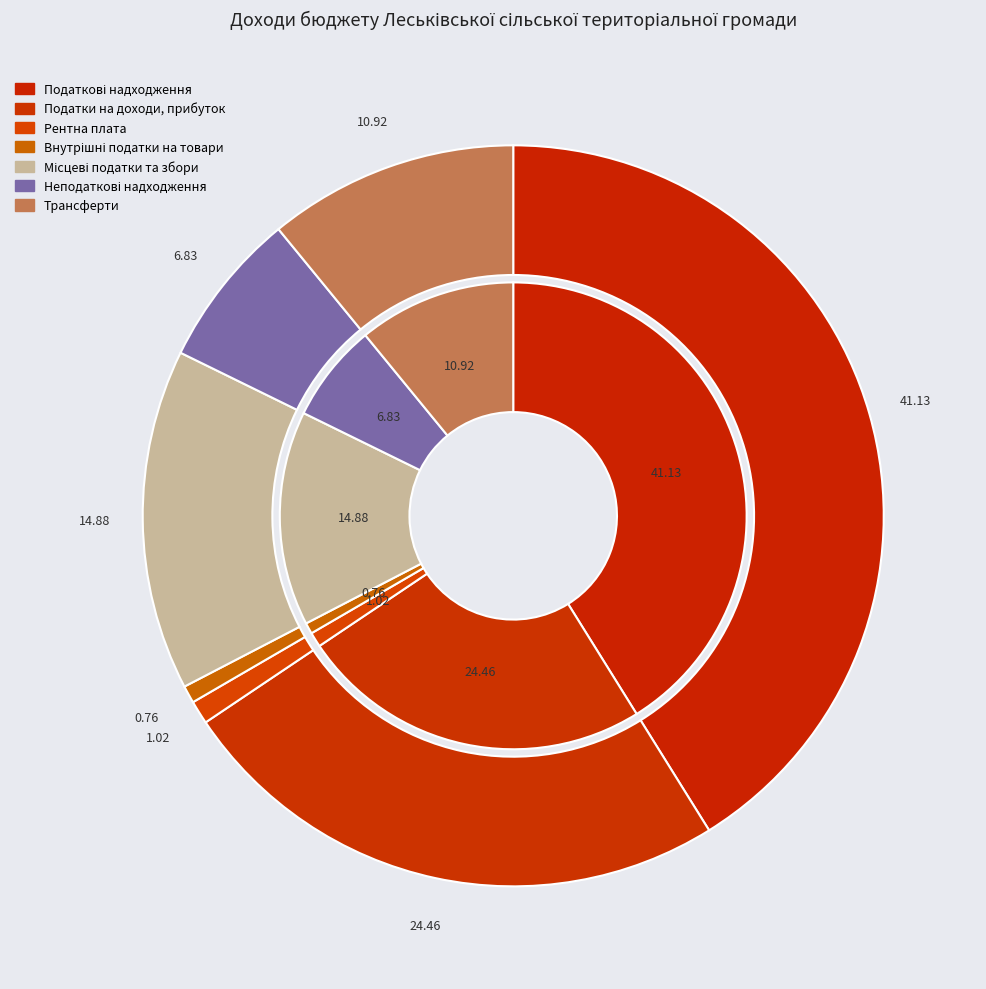

Count the number of slices in the pie.

7